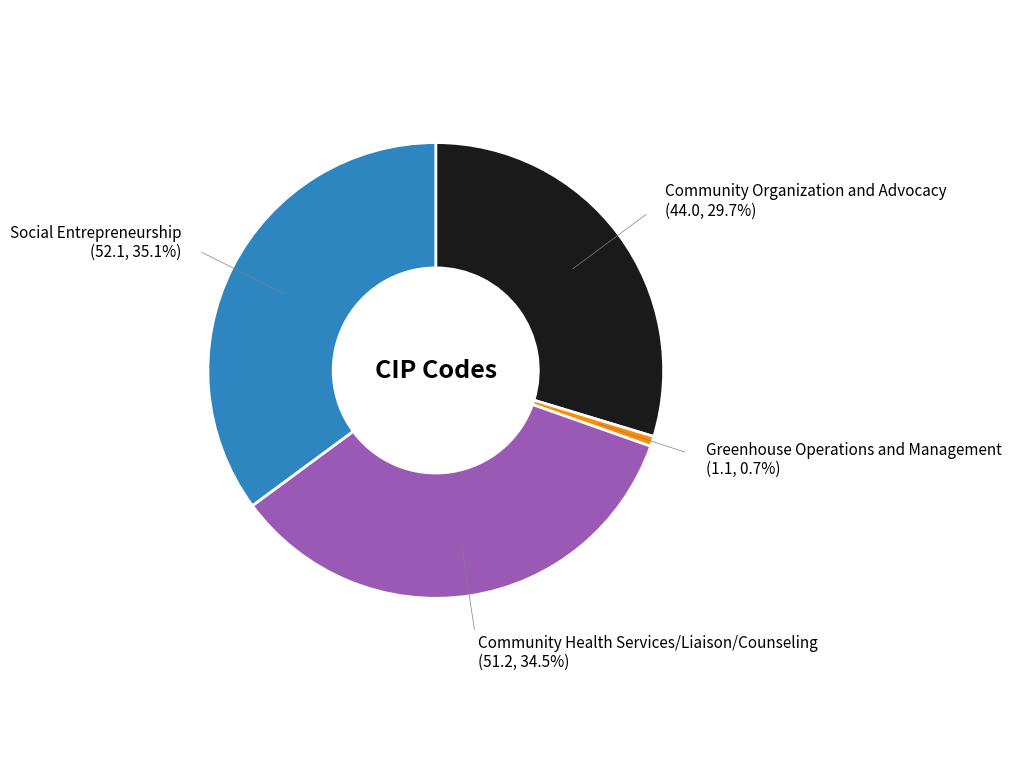

What is the largest slice in the pie chart?

Social Entrepreneurship